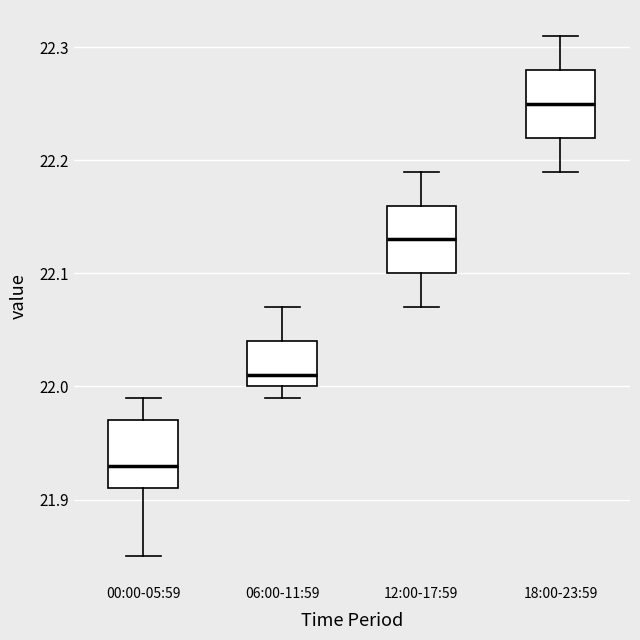

Reading left to right, read every box against the y-axis: the position of its median line, the range the box covers, and the ends of its whiskers. The values are not printed on the chart, so give them approximately, as read against the axis.

00:00-05:59: median 21.93, box 21.91 to 21.97, whiskers 21.85 to 21.99
06:00-11:59: median 22.01, box 22.00 to 22.04, whiskers 21.99 to 22.07
12:00-17:59: median 22.13, box 22.10 to 22.16, whiskers 22.07 to 22.19
18:00-23:59: median 22.25, box 22.22 to 22.28, whiskers 22.19 to 22.31